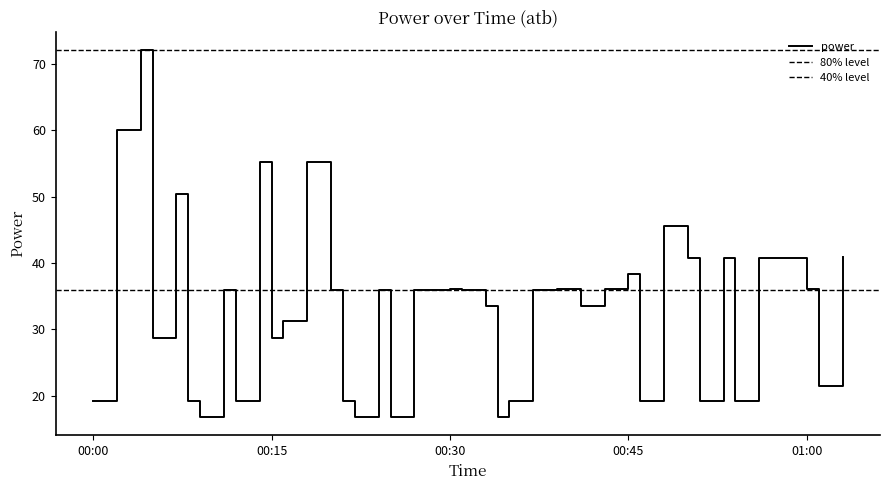

What is the lowest value of the power series?

16.8